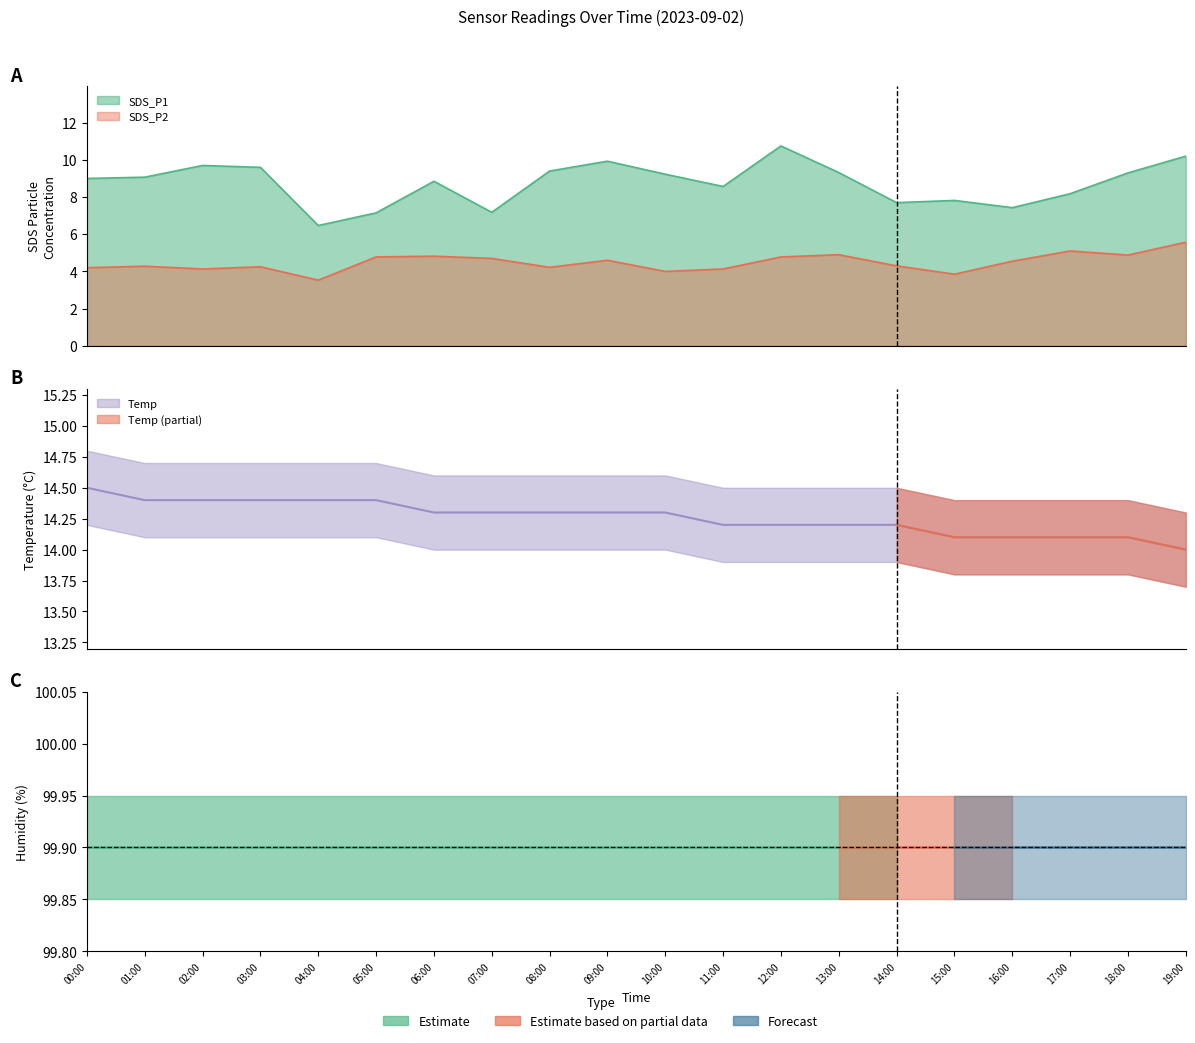

How many data points in SDS_P2 are above 4?

17